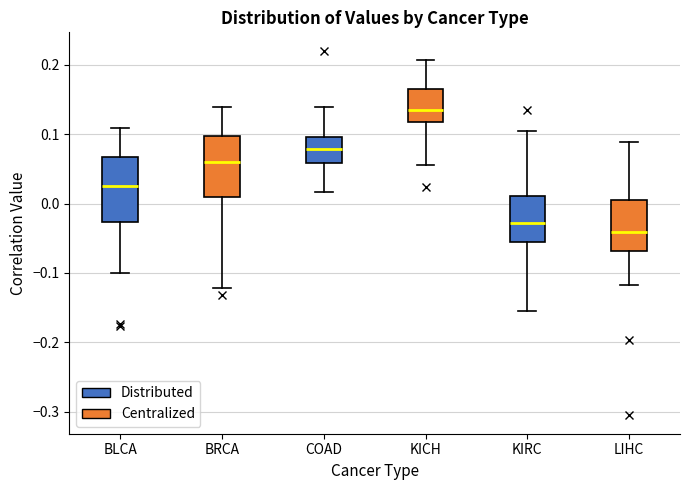

Which box has the highest median line?

KICH